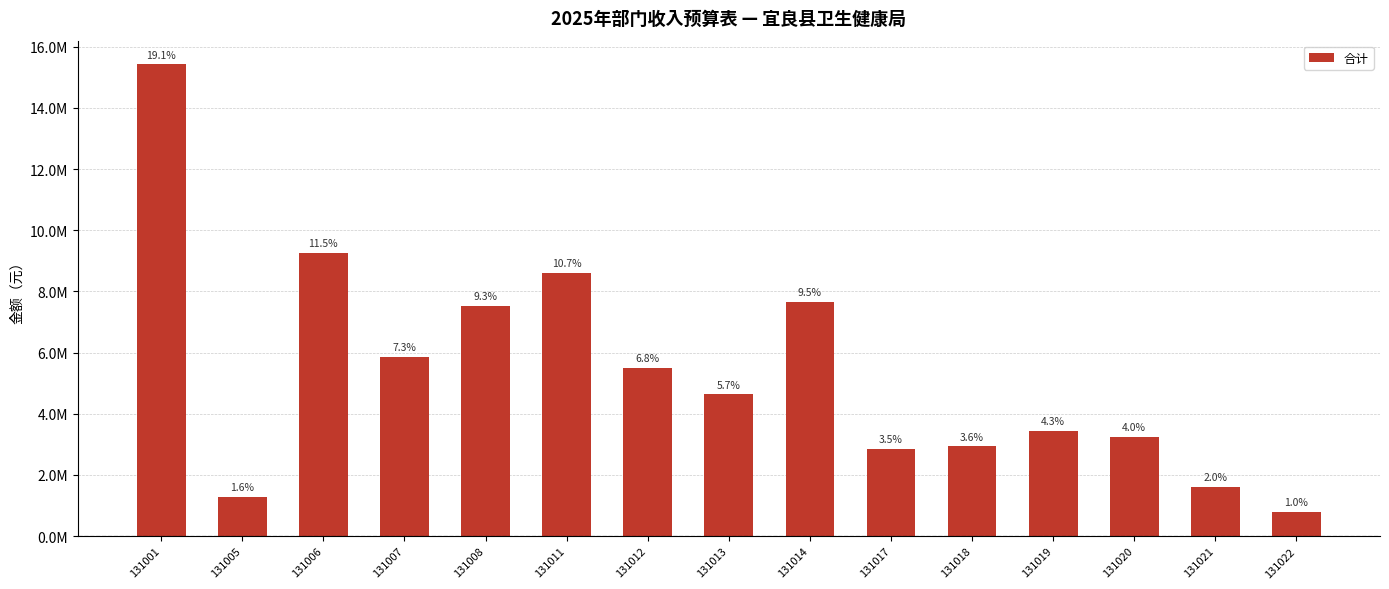

Does the chart contain any negative values?

No